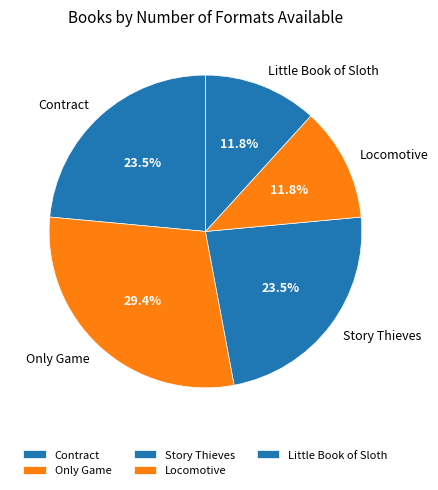

What portion of the pie excludes Contract?

76.5%